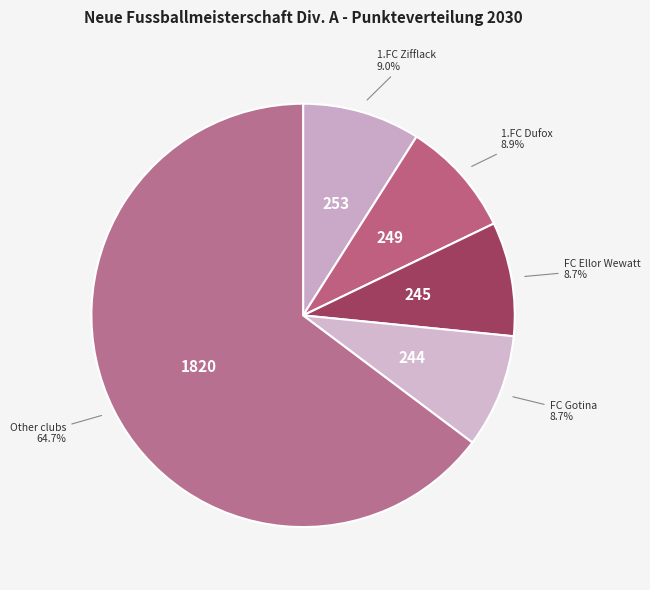

What percentage do Other clubs and FC Gotina together represent?

73.4%